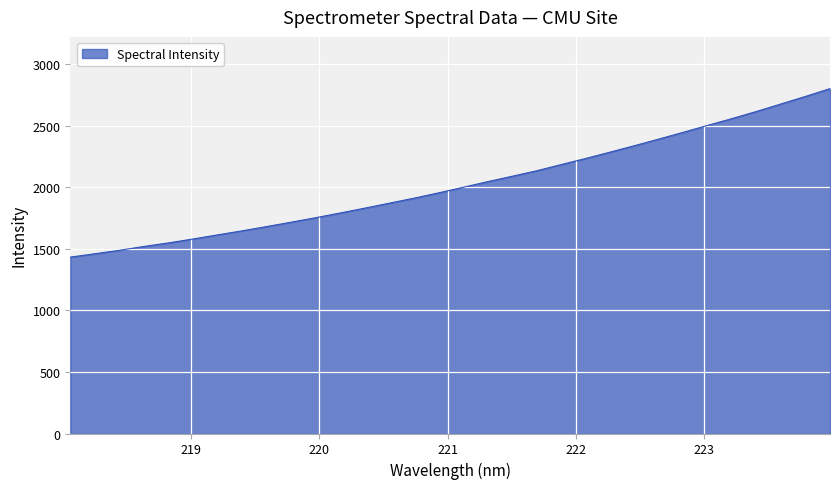

What is the minimum value shown in the chart?

1432.3